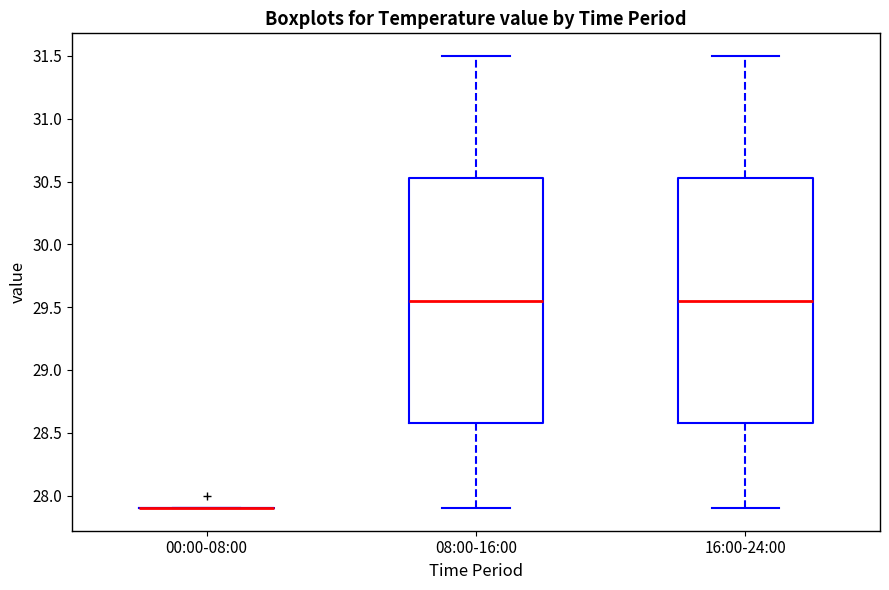

Reading left to right, read every box against the y-axis: the position of its median line, the range the box covers, and the ends of its whiskers. The values are not printed on the chart, so give them approximately, as read against the axis.

00:00-08:00: box collapsed to a line at 27.90, whiskers 27.90 to 27.90
08:00-16:00: median 29.55, box 28.60 to 30.55, whiskers 27.90 to 31.50
16:00-24:00: median 29.55, box 28.60 to 30.55, whiskers 27.90 to 31.50